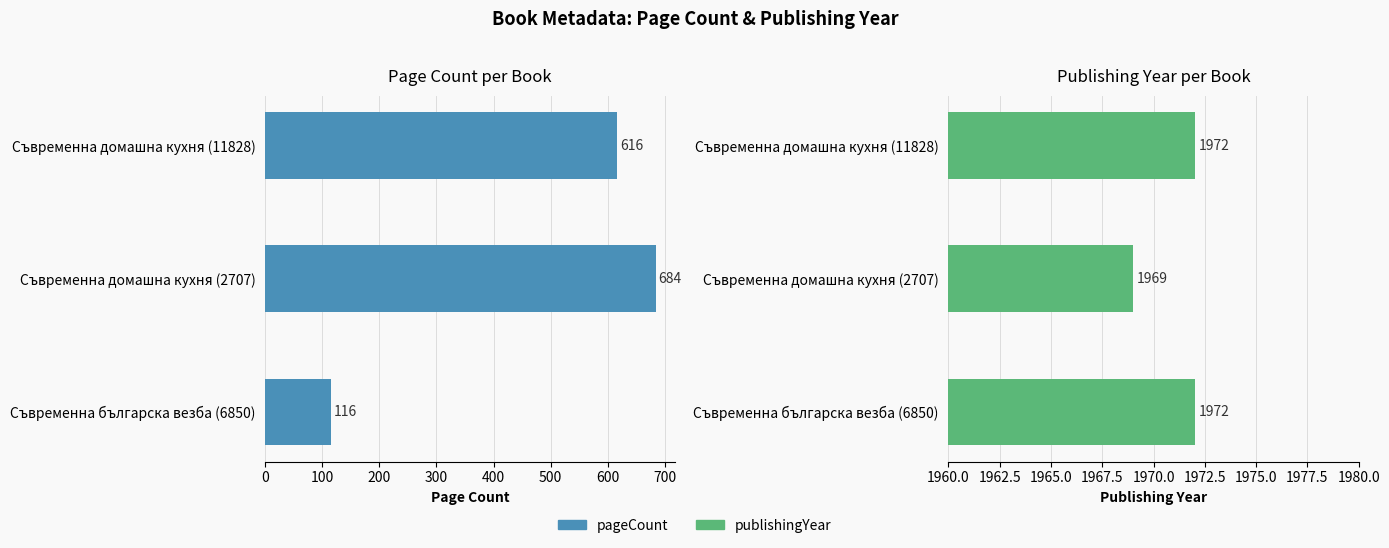

Are the bars horizontal?

Yes